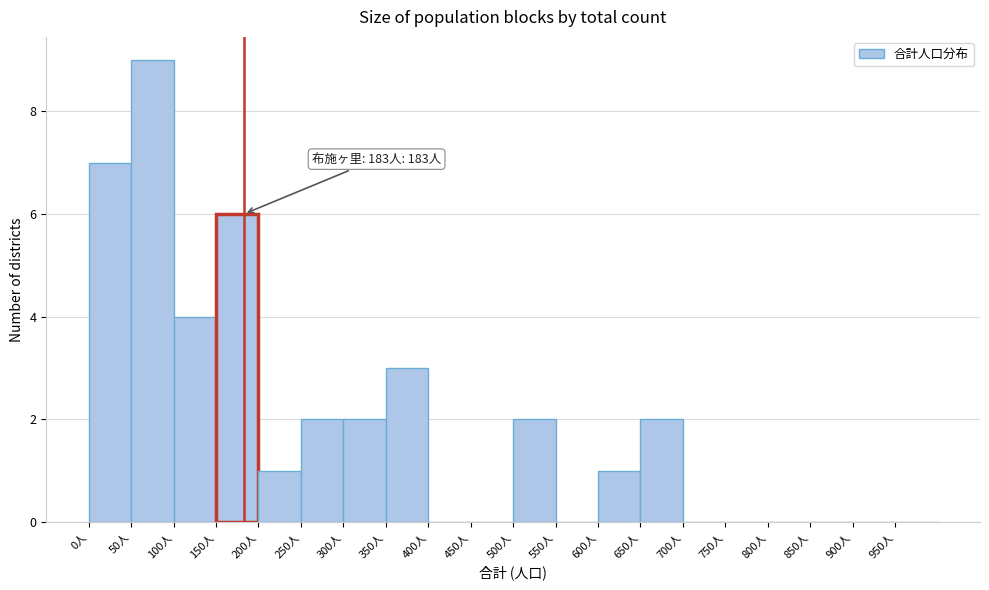

Over which range of the x-axis is the bar tallest?

50 to 100